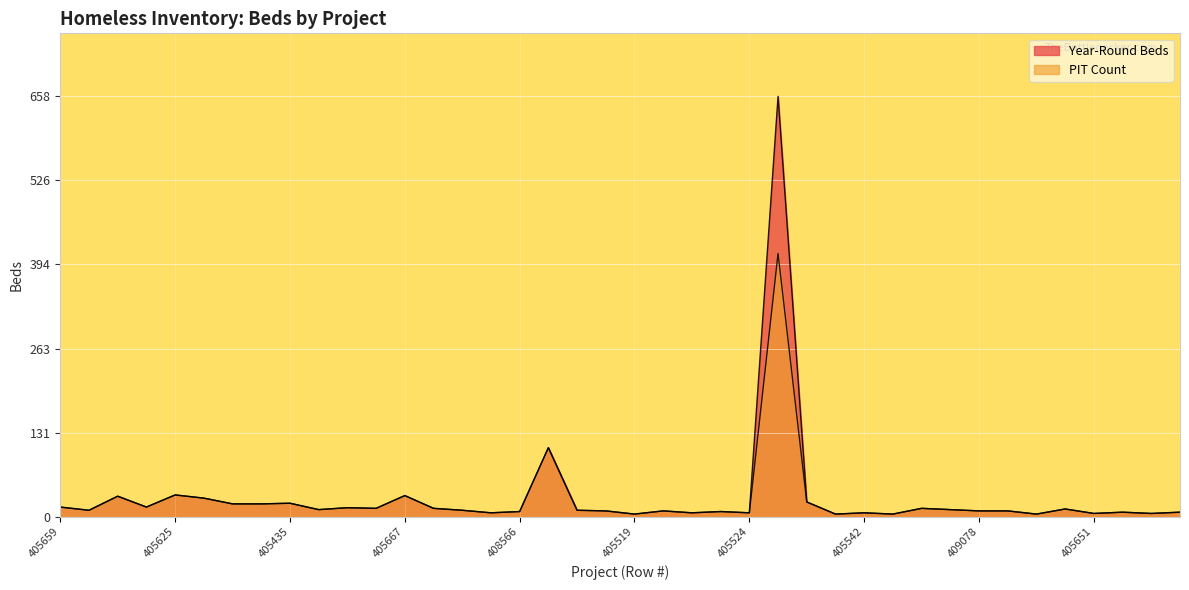

Reading left to right, what are all the values shown in this chart?

Year-Round Beds: 405659=15	408203=10	405431=32	405433=15	405625=34	405432=29	408204=20	405434=20	405435=21	405436=11	405437=14	405449=13	405667=33	405626=13	405627=10	408565=6	408566=8	405495=108	405517=10	405450=9	405519=4	405521=9	405522=6	405523=8	405524=6	408569=658	405525=23	405541=4	405542=6	405543=4	405451=13	405544=11	409078=9	405457=9	405458=4	405668=12	405651=5	405453=7	405459=5	405460=7
PIT Count: 405659=15	408203=10	405431=32	405433=15	405625=34	405432=29	408204=20	405434=20	405435=21	405436=11	405437=14	405449=13	405667=33	405626=13	405627=10	408565=6	408566=8	405495=108	405517=10	405450=9	405519=4	405521=9	405522=6	405523=8	405524=6	408569=412	405525=23	405541=4	405542=6	405543=4	405451=13	405544=11	409078=9	405457=9	405458=4	405668=12	405651=5	405453=7	405459=5	405460=7